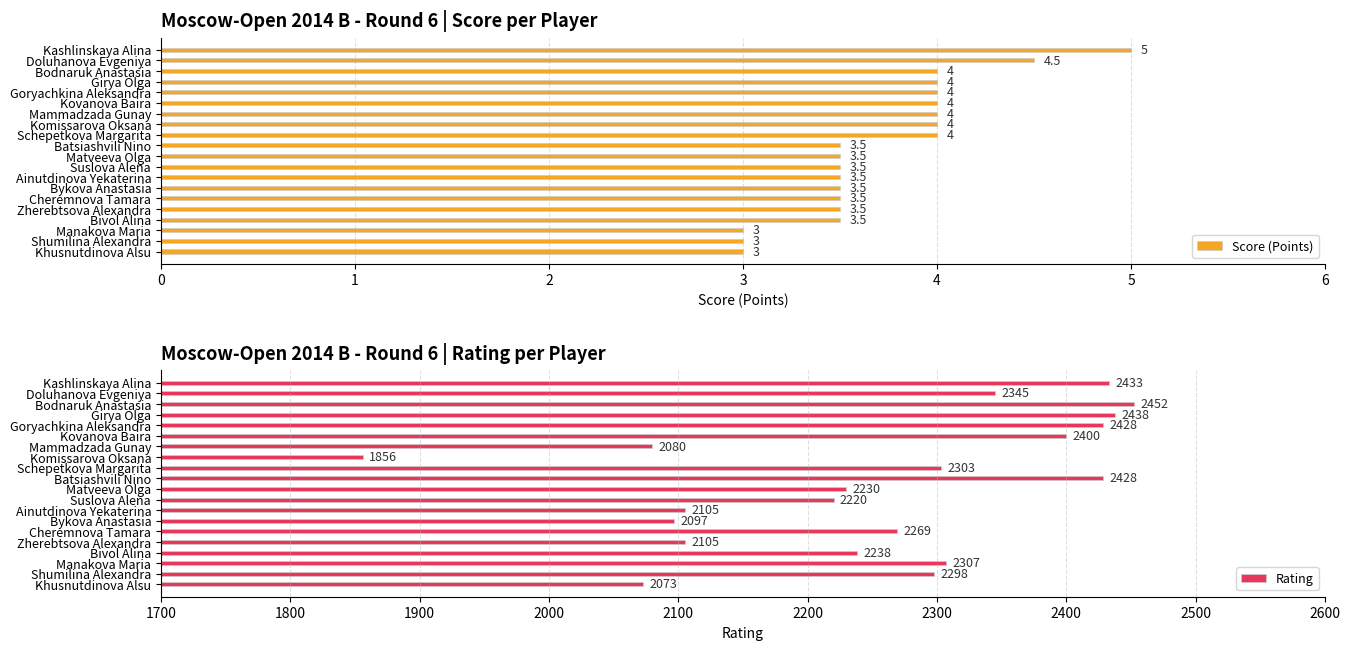

The Score (Points) series shows 5.0 at Kashlinskaya Alina. True or false?

True